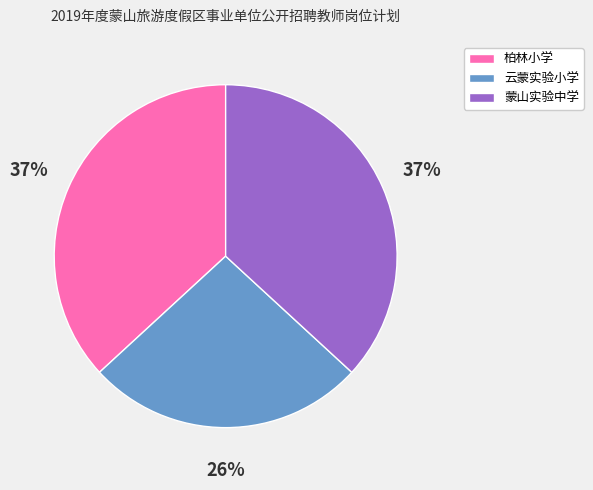

Does any single category account for the majority?

No